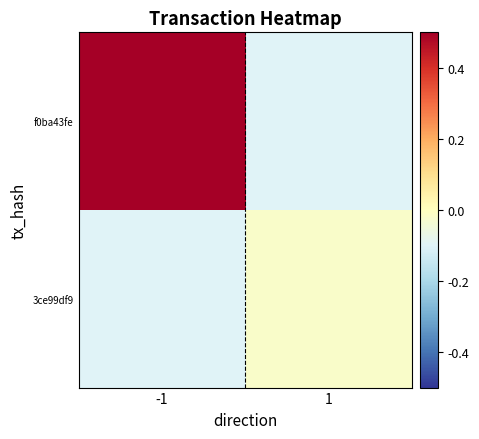

At how many categories does at least one series exceed 0?

1